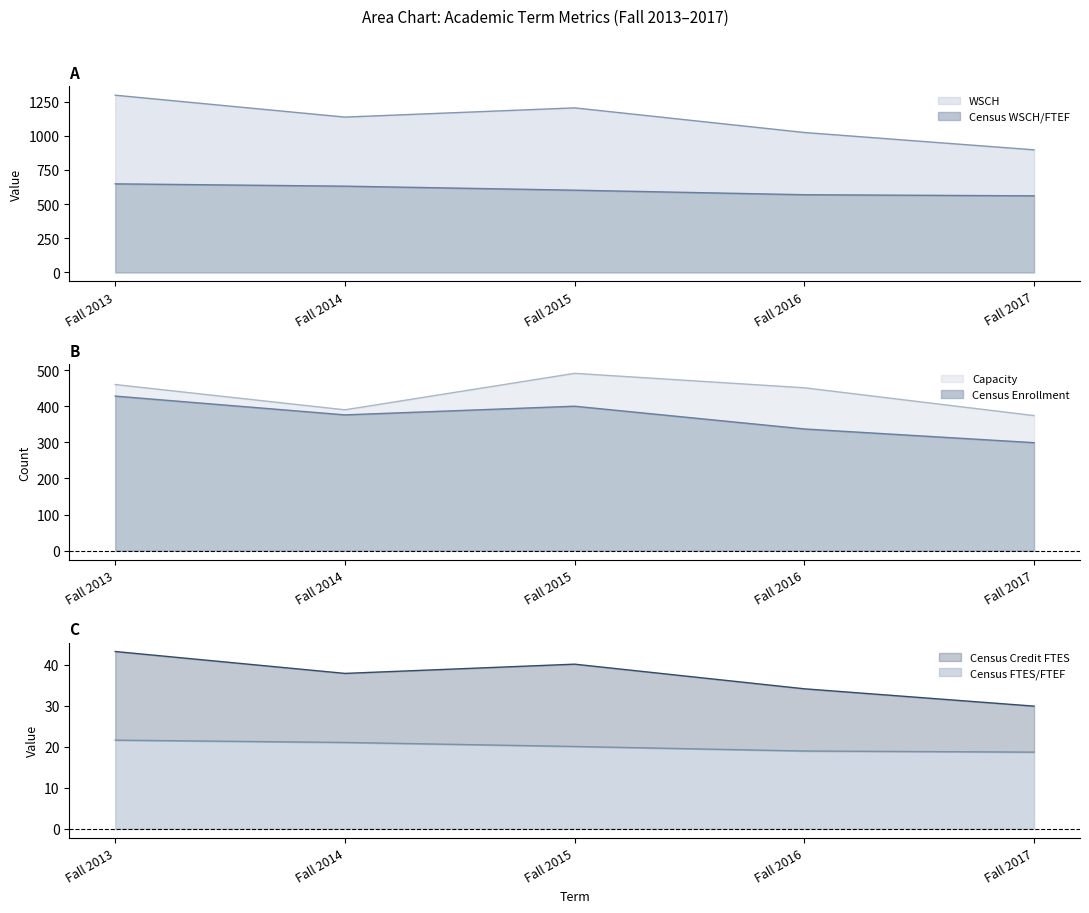

Which series has the widest spread of values?

WSCH